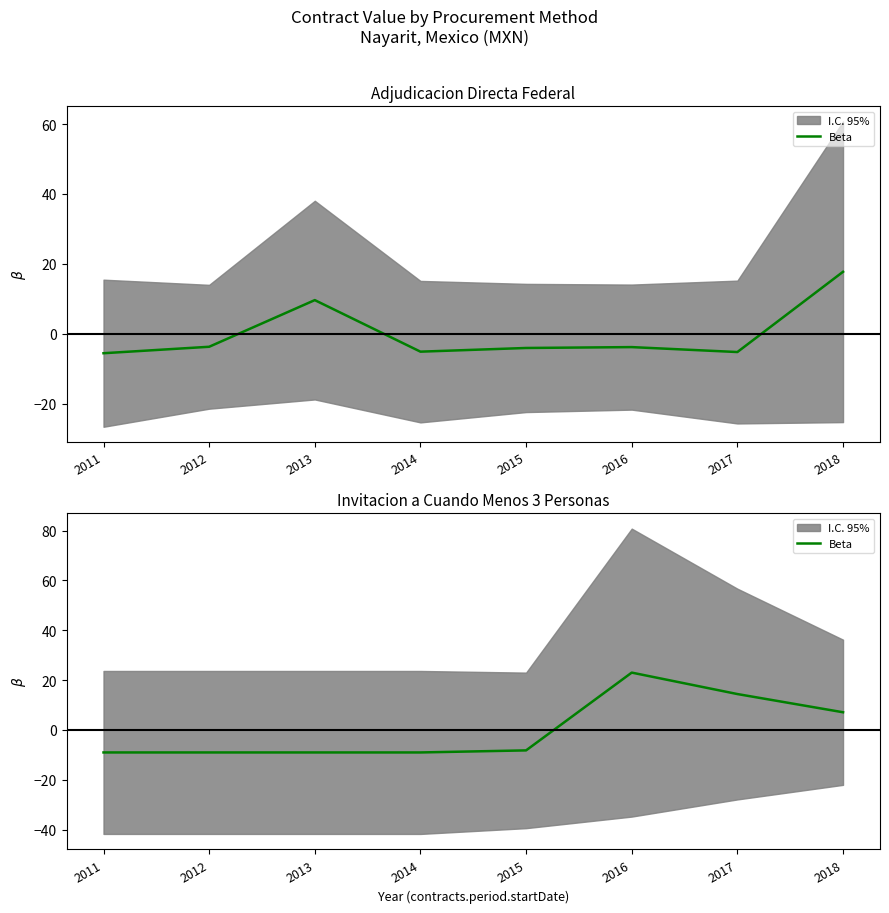

At which label does the data first exceed -8?

2016